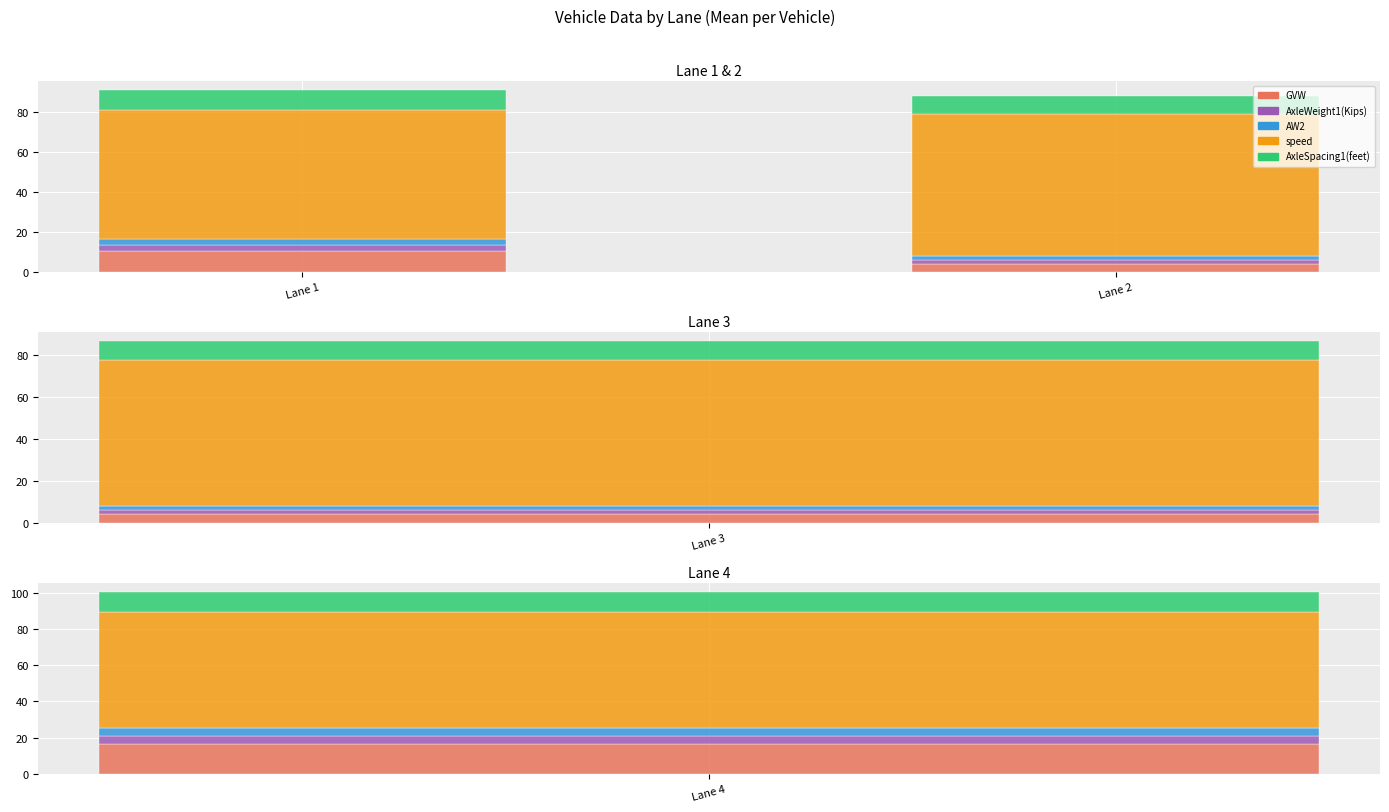

Which series has the largest total across all categories?

speed